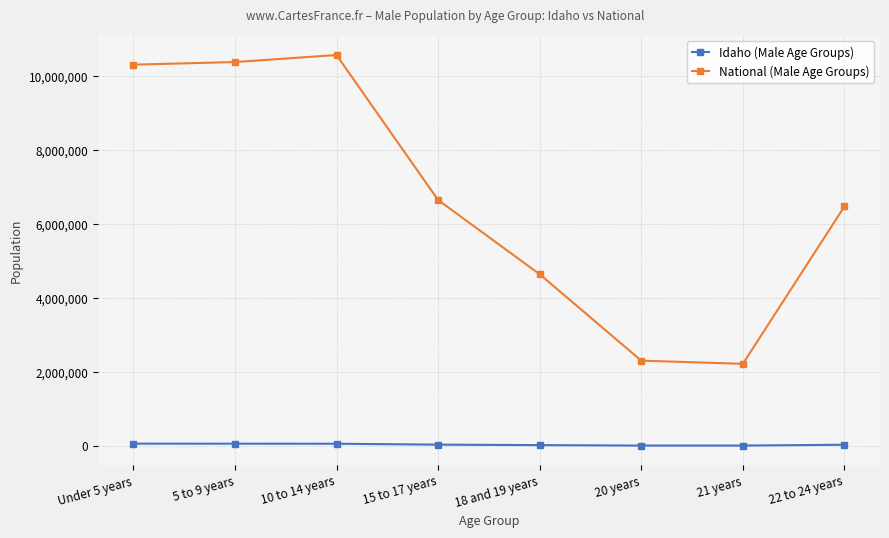

Where does the National (Male Age Groups) series first go above 6656209?

Under 5 years